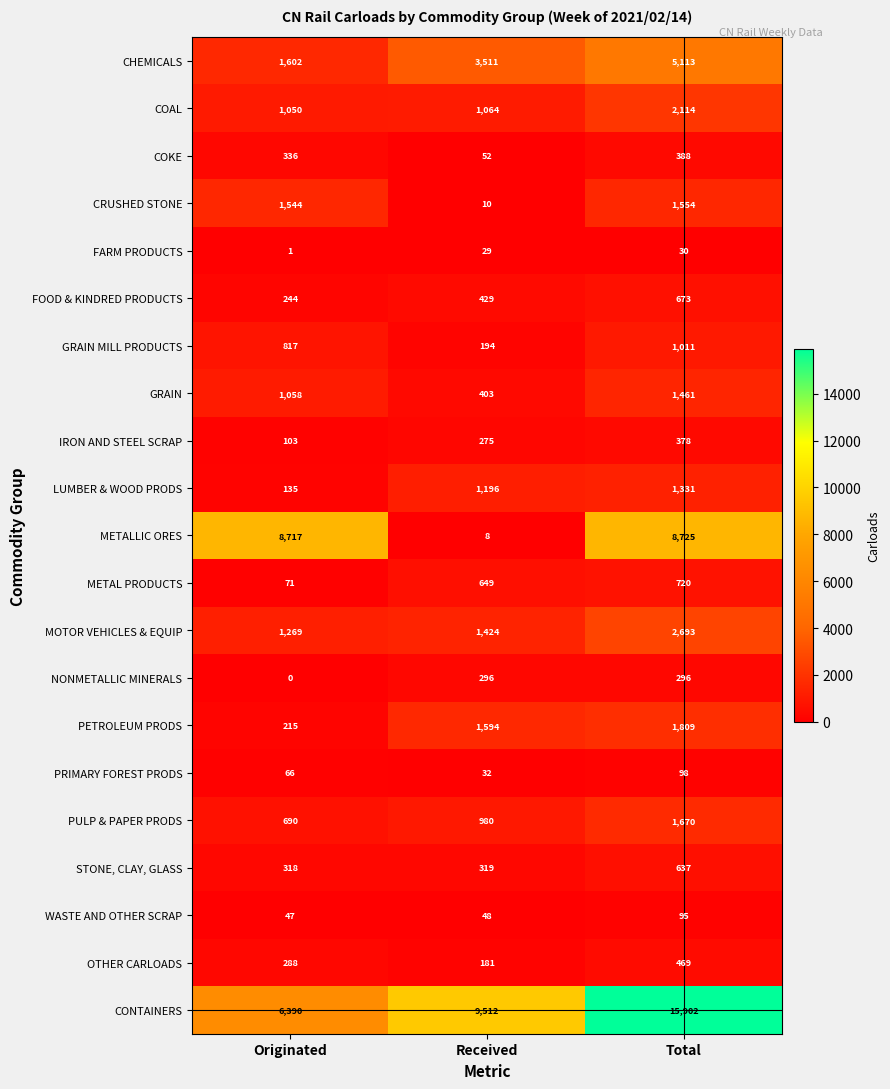

At how many categories does at least one series exceed 1849?

3